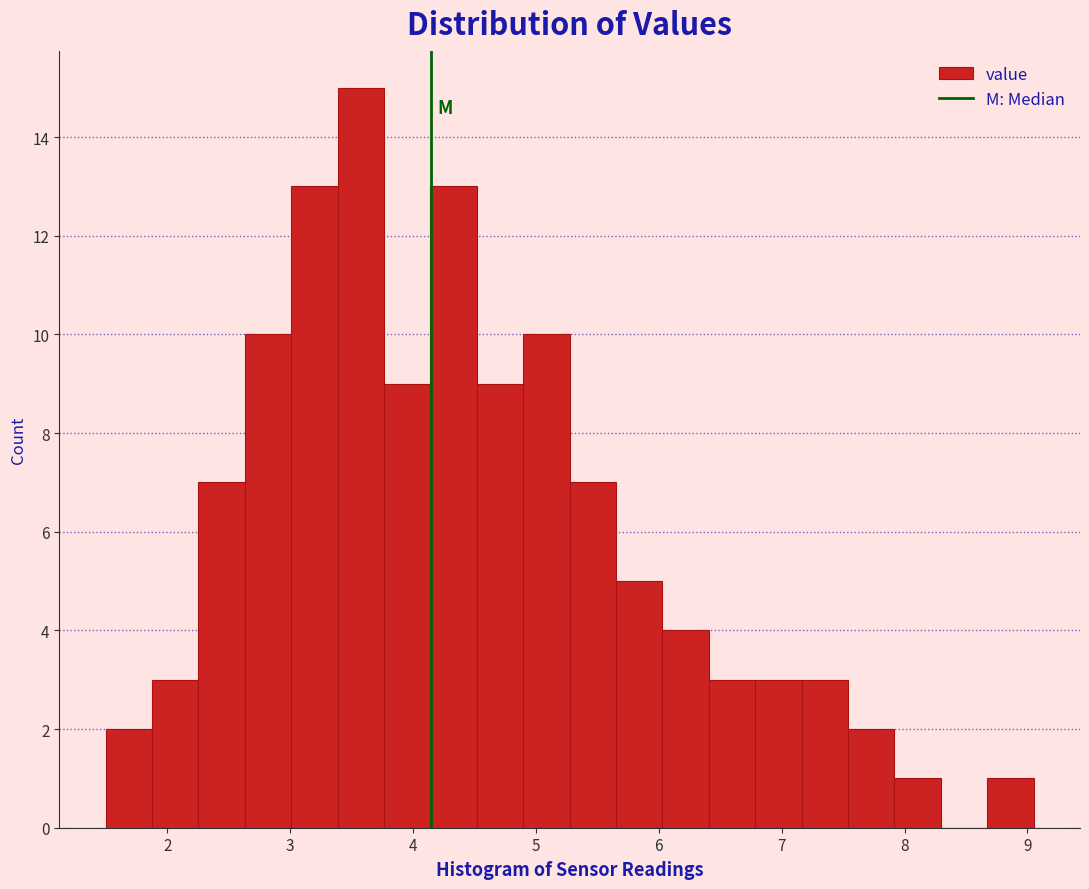

Read against the x-axis, roughly where is the centre of the tallest bar?

3.6